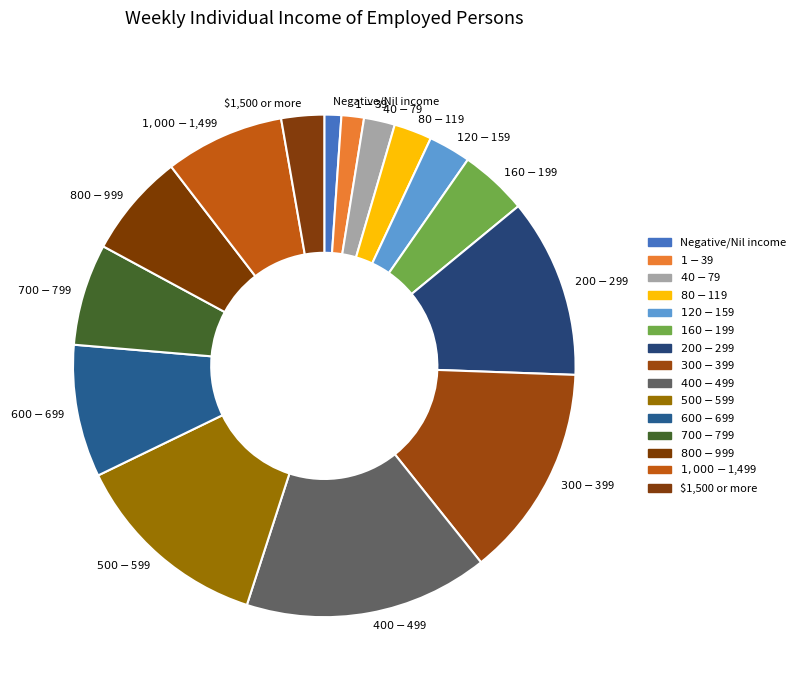

Between $1,000-$1,499 and $700-$799, which is larger?

$1,000-$1,499